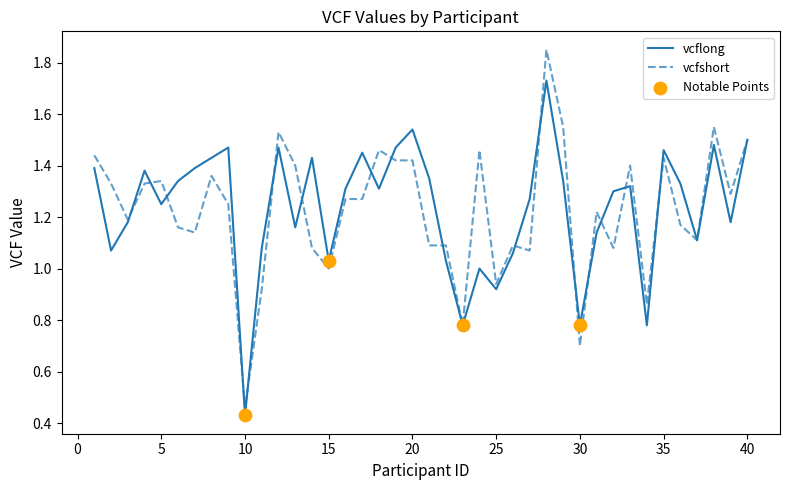

List the series in order of their peak value, highest first.

vcfshort, vcflong